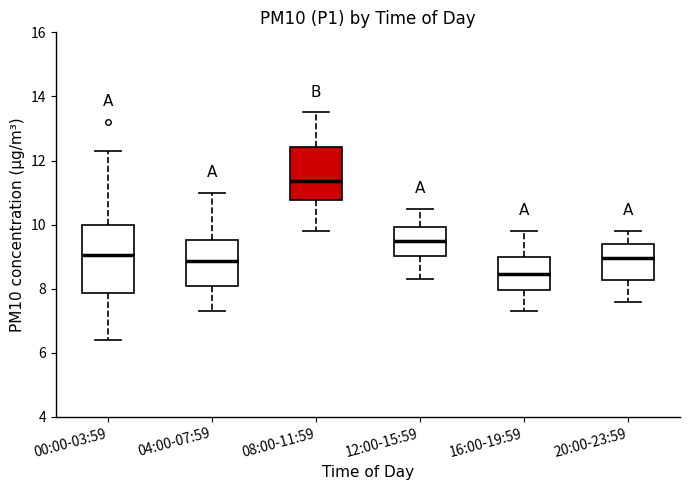

Which box's median line is the lowest?

16:00-19:59